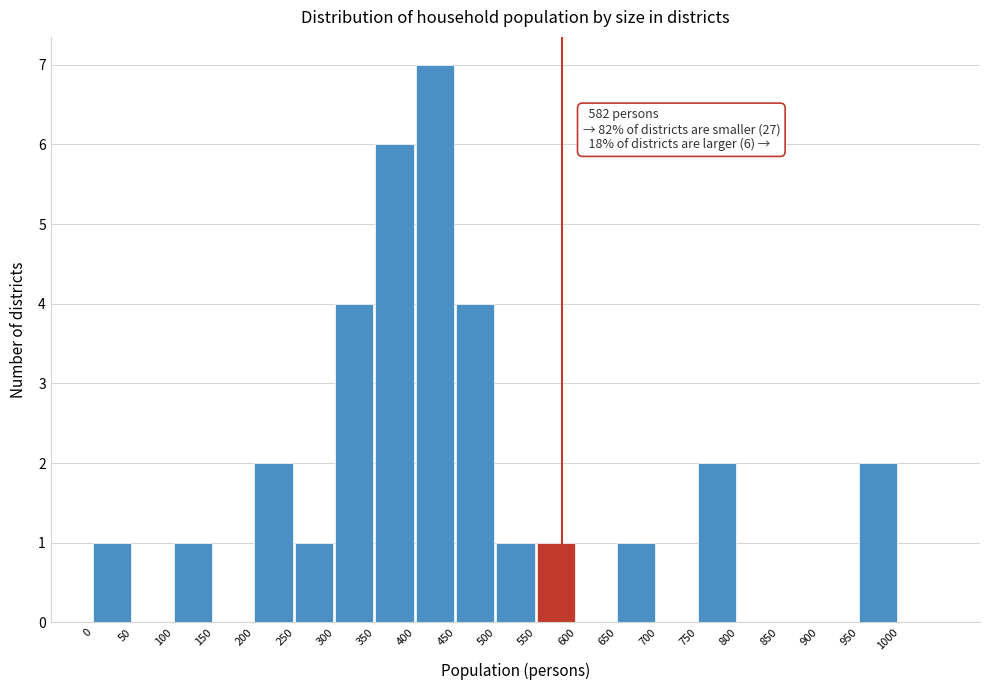

Which range on the x-axis has the tallest bar?

400 to 450